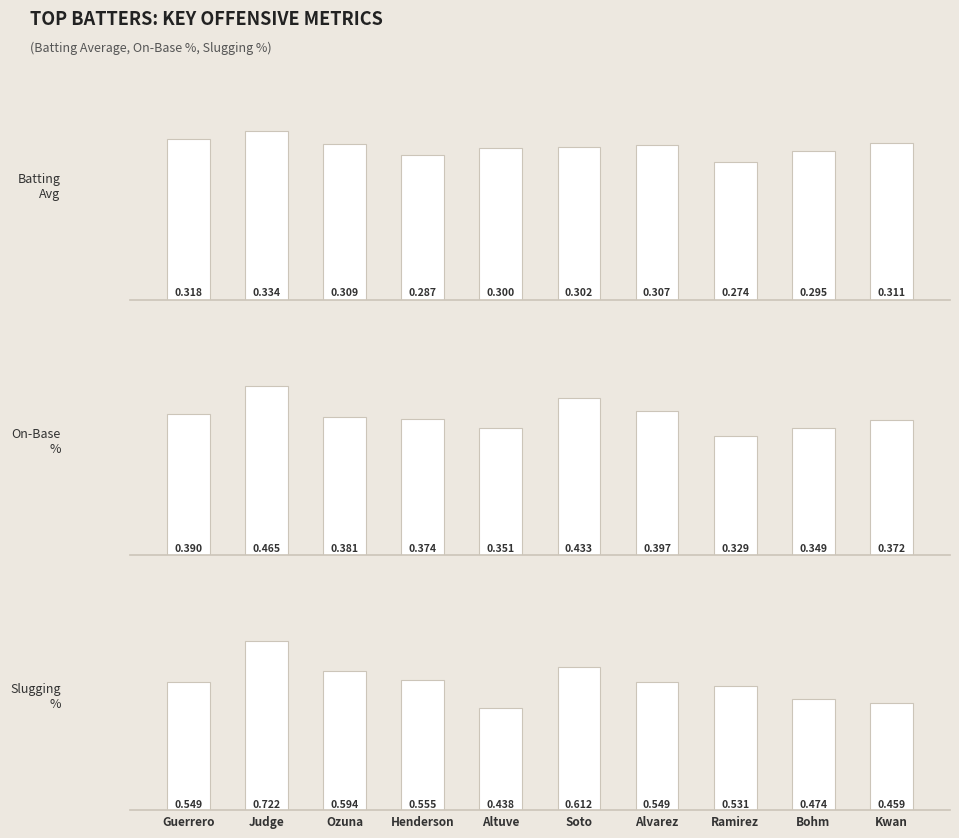

What is the difference between the maximum and minimum values in the OBP series?

0.1